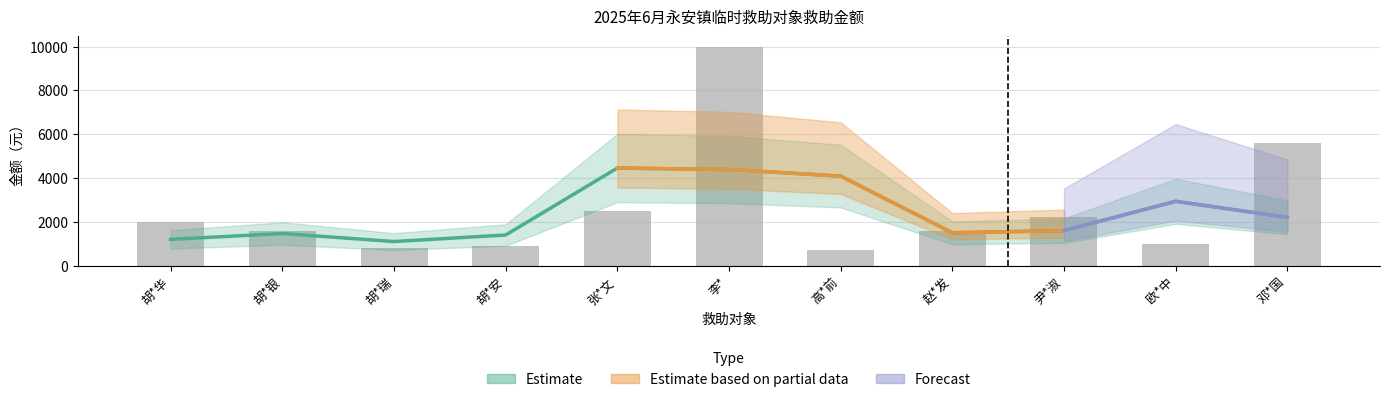

Rank the categories by value from lowest to highest.

高*前, 胡*瑞, 胡*安, 欧*中, 胡*银, 赵*发, 胡*华, 尹*淑, 张*文, 邓*国, 李*